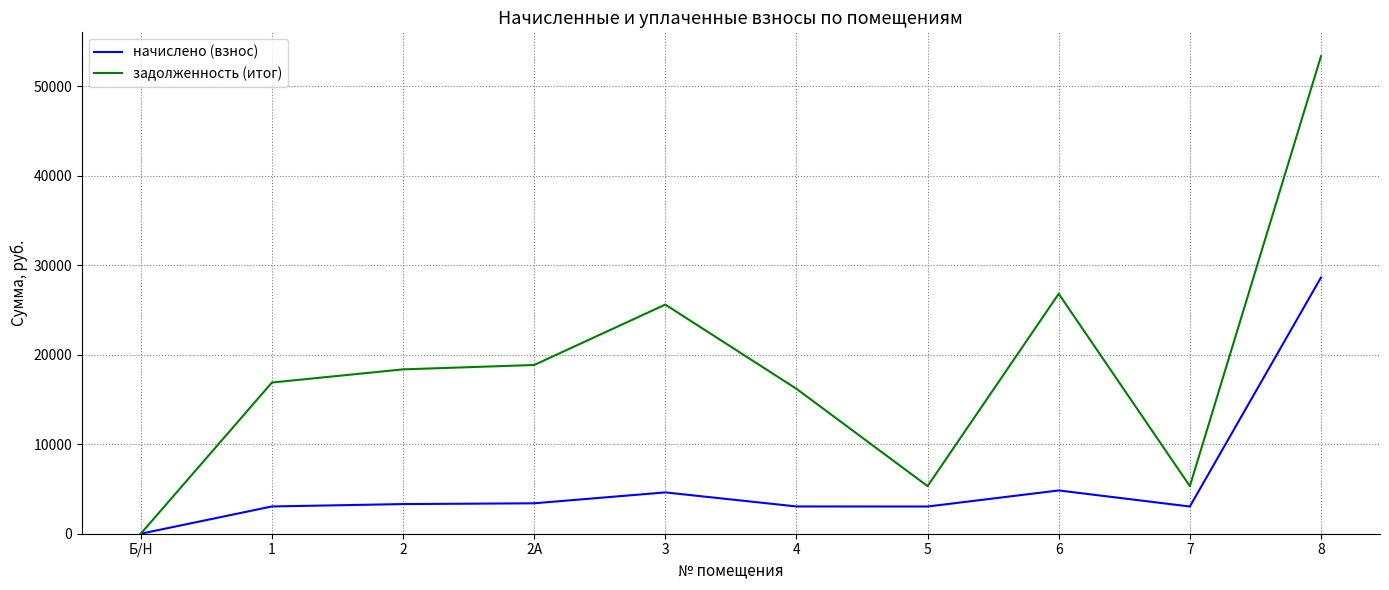

What is the difference between the second highest and minimum values in the начислено (взнос) series?

4837.7